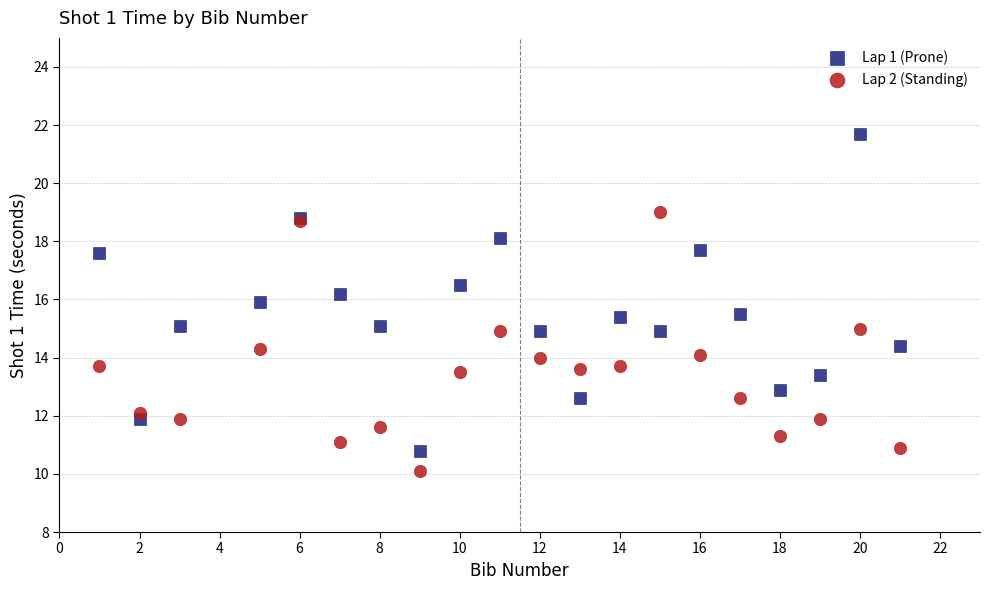

What are all the series names shown in the legend?

Lap 1 (Prone), Lap 2 (Standing)